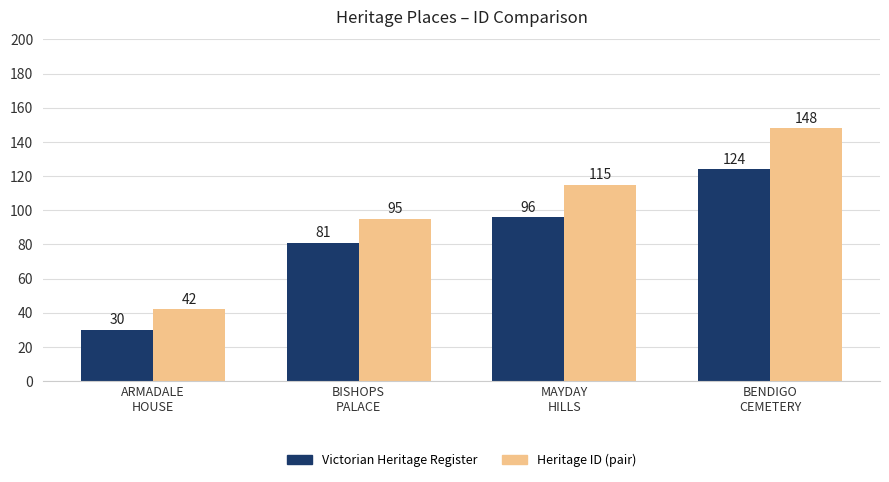

How many values in the Heritage ID (pair) series are below 115?

2